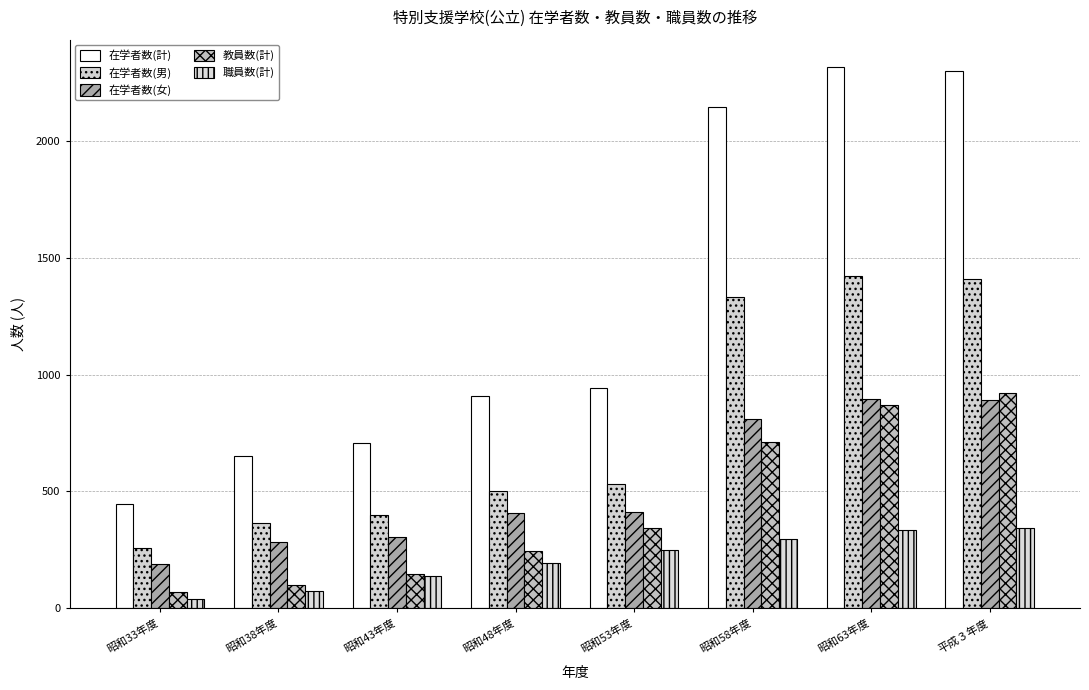

Reading left to right, transcribe all the data shown in this chart.

在学者数(計): 昭和33年度=447	昭和38年度=650	昭和43年度=706	昭和48年度=908	昭和53年度=942	昭和58年度=2143	昭和63年度=2316	平成３年度=2297
在学者数(男): 昭和33年度=258	昭和38年度=365	昭和43年度=399	昭和48年度=501	昭和53年度=531	昭和58年度=1333	昭和63年度=1422	平成３年度=1407
在学者数(女): 昭和33年度=189	昭和38年度=285	昭和43年度=307	昭和48年度=407	昭和53年度=411	昭和58年度=810	昭和63年度=894	平成３年度=890
教員数(計): 昭和33年度=72	昭和38年度=101	昭和43年度=148	昭和48年度=247	昭和53年度=342	昭和58年度=713	昭和63年度=868	平成３年度=920
職員数(計): 昭和33年度=41	昭和38年度=76	昭和43年度=138	昭和48年度=196	昭和53年度=250	昭和58年度=297	昭和63年度=334	平成３年度=343